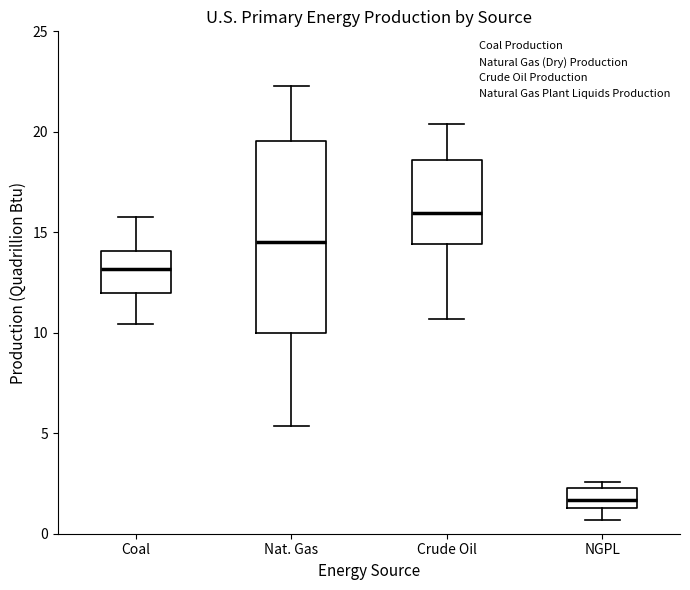

Reading left to right, transcribe this box plot: for each box, give where its median line is, the range the box spans, and where its two whiskers end, as read against the y-axis. The values are not printed on the chart, so give them approximately, as read against the axis.

Coal: median 13.0, box 12.0 to 14.0, whiskers 10.5 to 16.0
Nat. Gas: median 14.5, box 10.0 to 19.5, whiskers 5.5 to 22.5
Crude Oil: median 16.0, box 14.5 to 18.5, whiskers 10.5 to 20.5
NGPL: median 1.5 (inside the box), box 1.5 to 2.5, whiskers 0.5 to 2.5 (just above the box's upper edge)